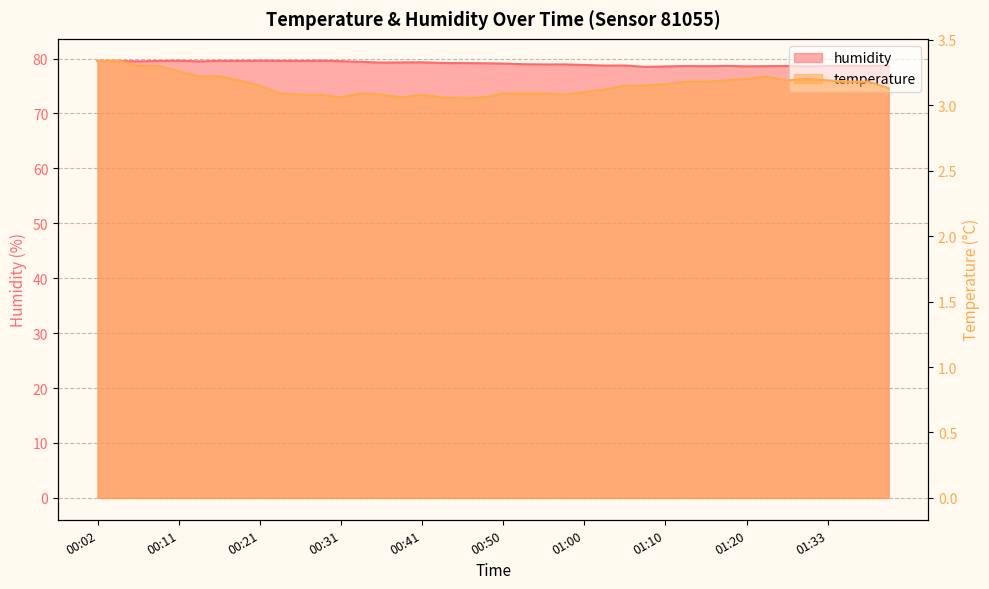

Count the temperature values in the range 3 to 4.

40